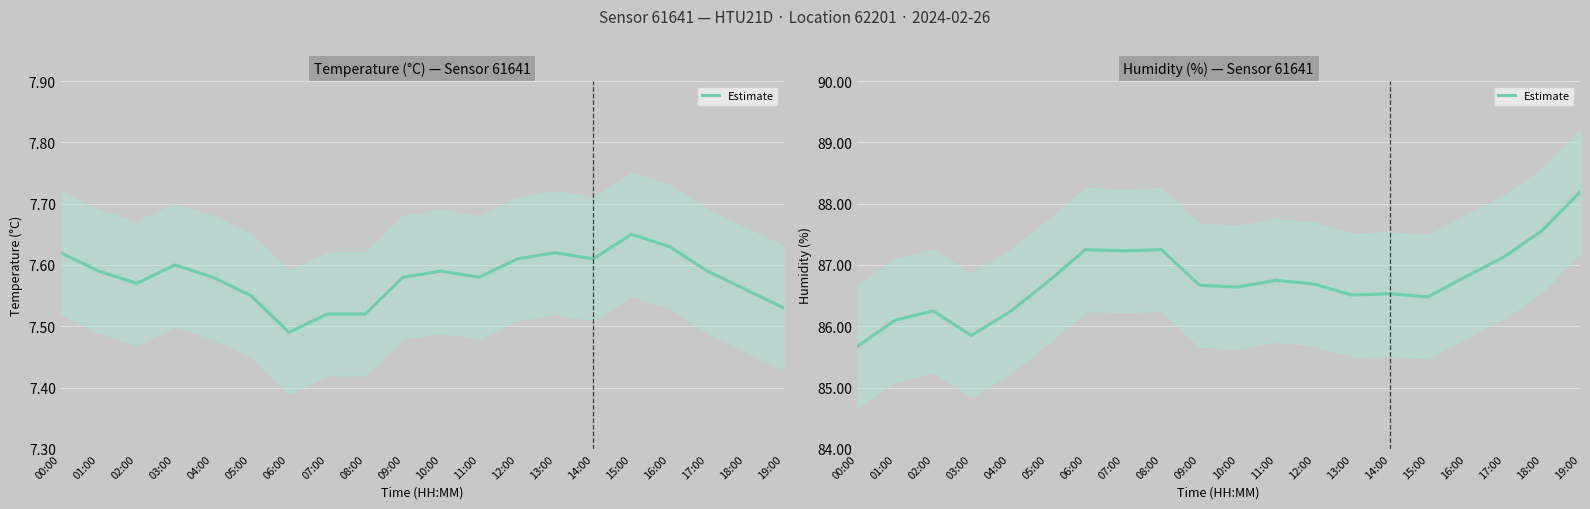

Rank the categories by value from highest to lowest.

19:00, 18:00, 06:00, 08:00, 07:00, 17:00, 16:00, 11:00, 05:00, 12:00, 09:00, 10:00, 14:00, 13:00, 15:00, 02:00, 04:00, 01:00, 03:00, 00:00